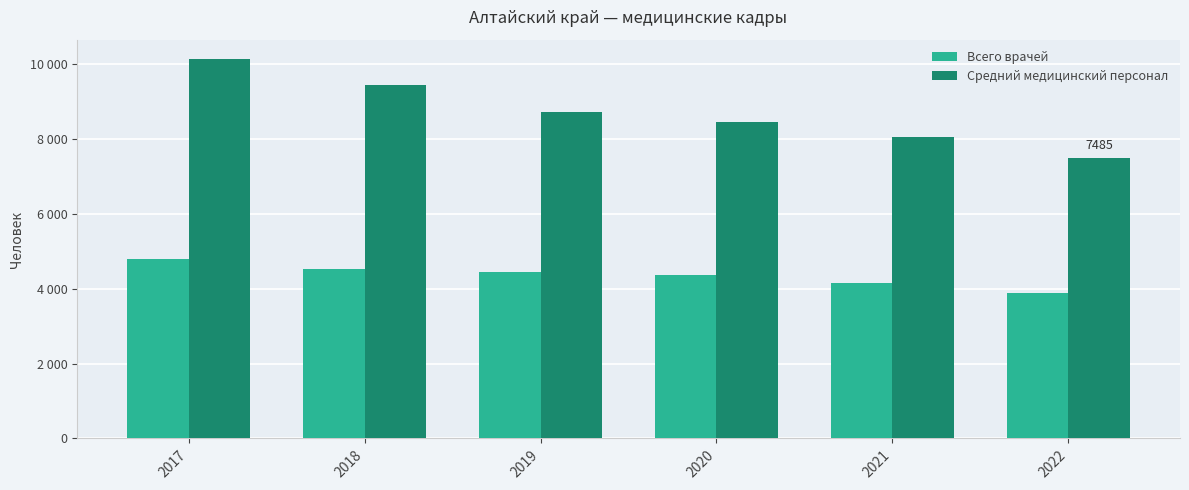

Reading left to right, transcribe all the data shown in this chart.

Всего врачей: 4788	4512	4446	4367	4149	3882
Средний медицинский персонал: 10140	9429	8703	8441	8057	7485